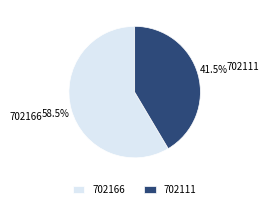

What percentage do 702166 and 702111 together represent?

100.0%